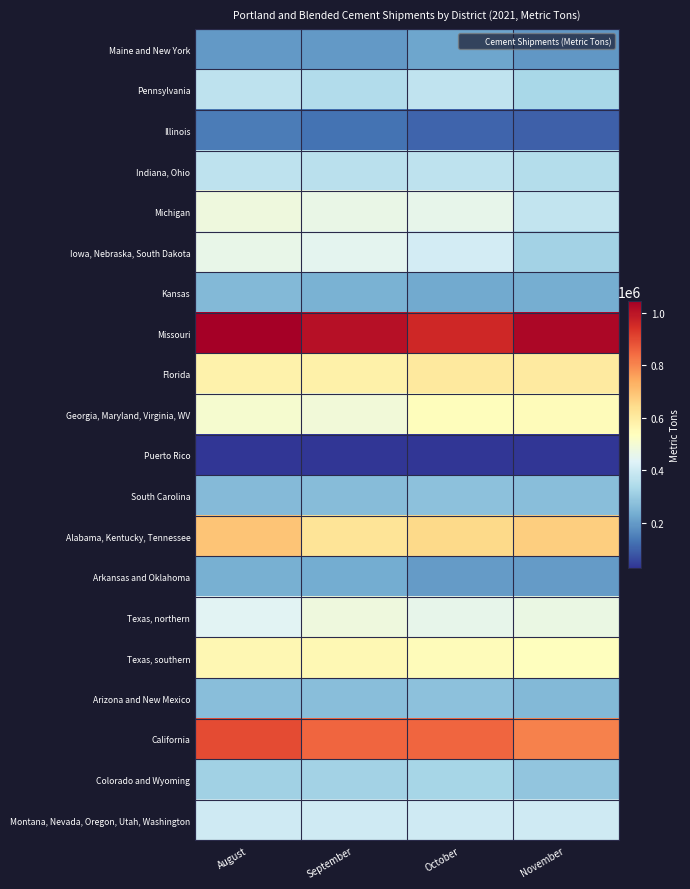

Which series has the largest total across all categories?

Missouri